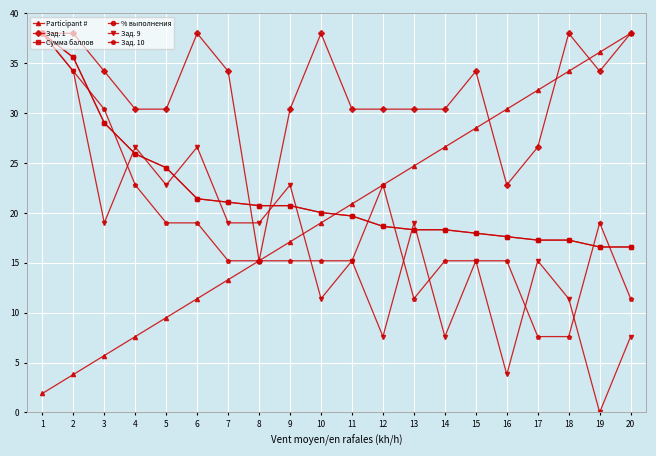

Which series has the widest spread of values?

Зад. 9